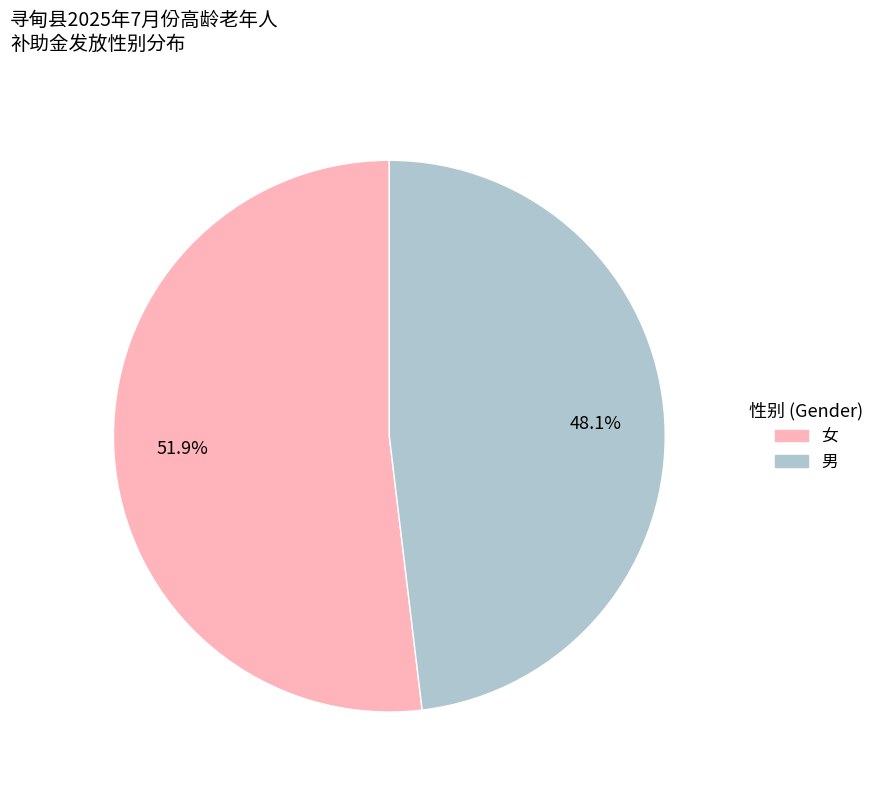

Is there a majority slice in this chart?

Yes